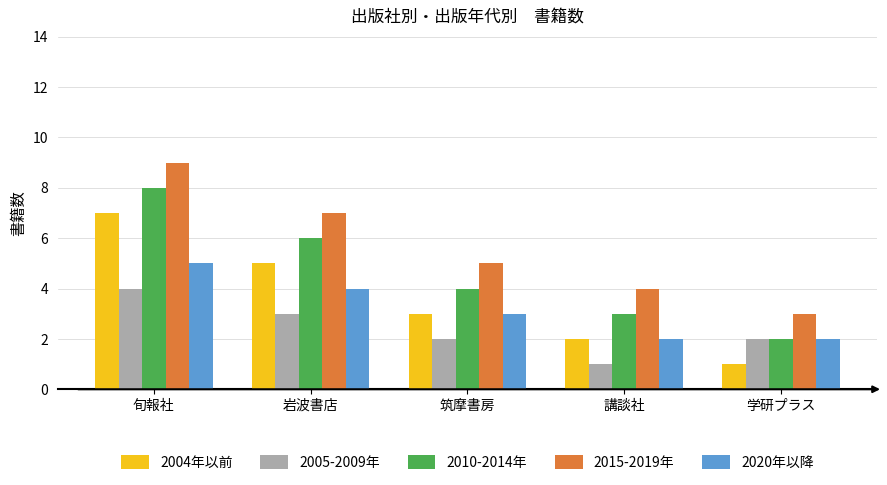

The 2015-2019年 series shows 3 at 学研プラス. True or false?

True